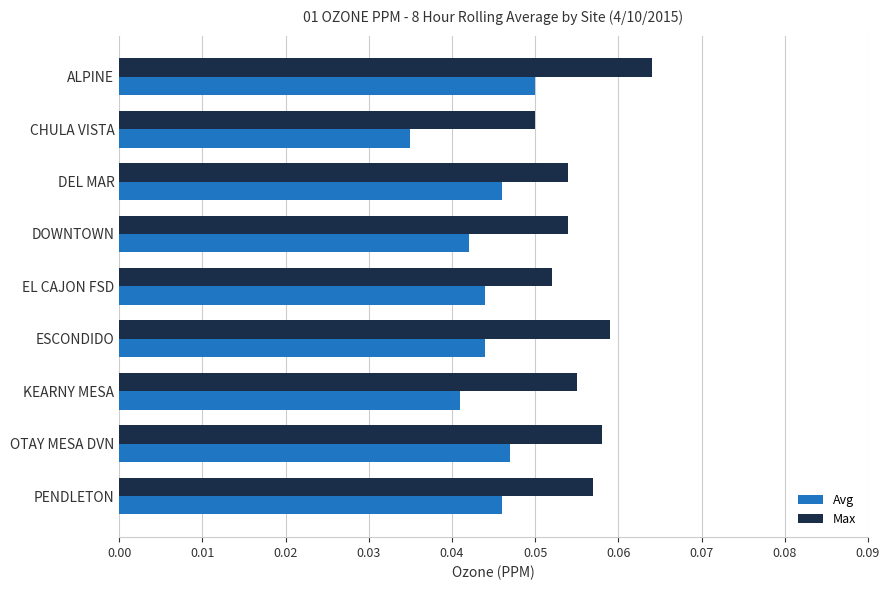

True or false: Avg has a value of 0.1 at CHULA VISTA.

False